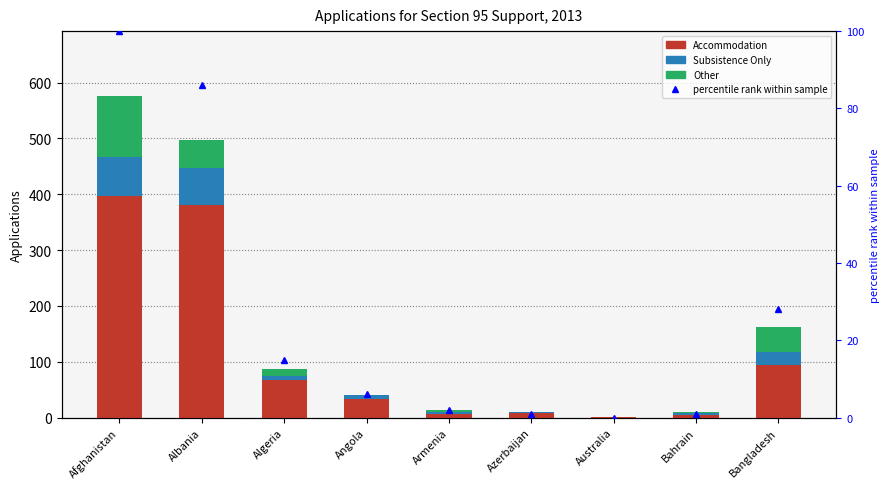

What is the difference between the maximum and minimum values in the Accommodation series?

396